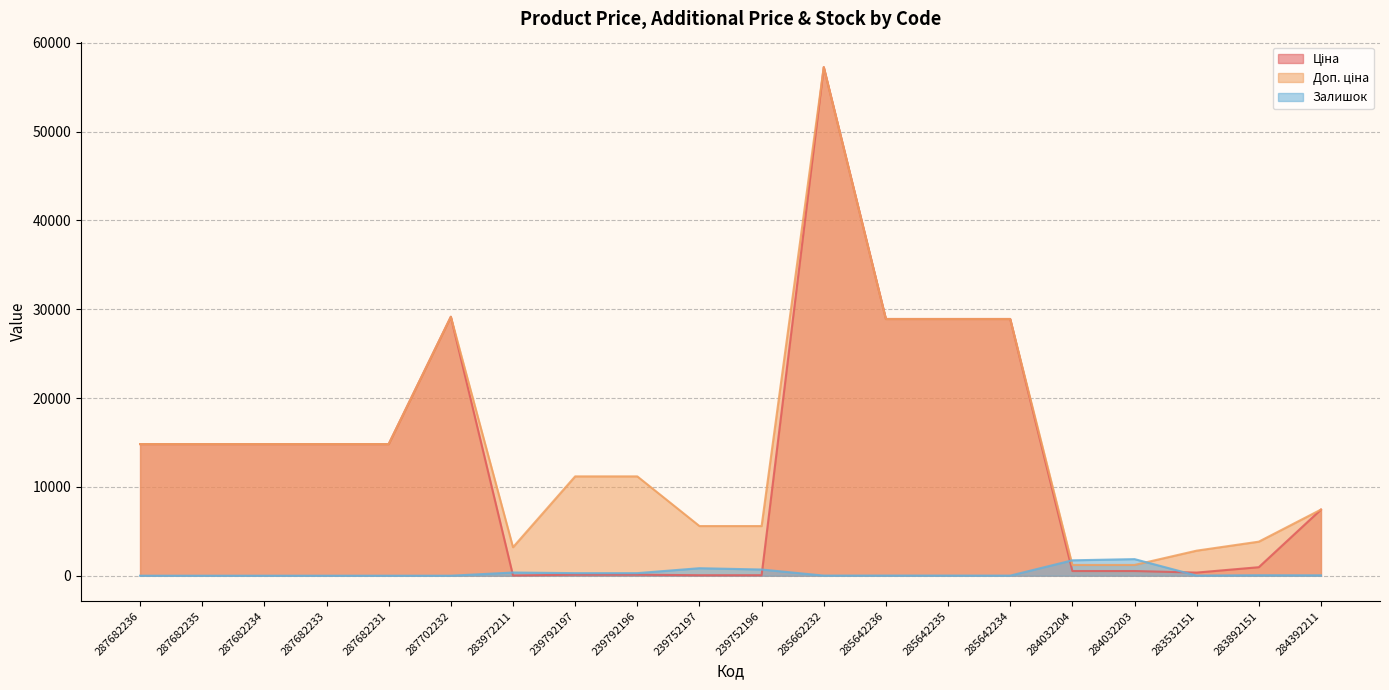

What is the average value of the Доп. ціна series?

15023.8